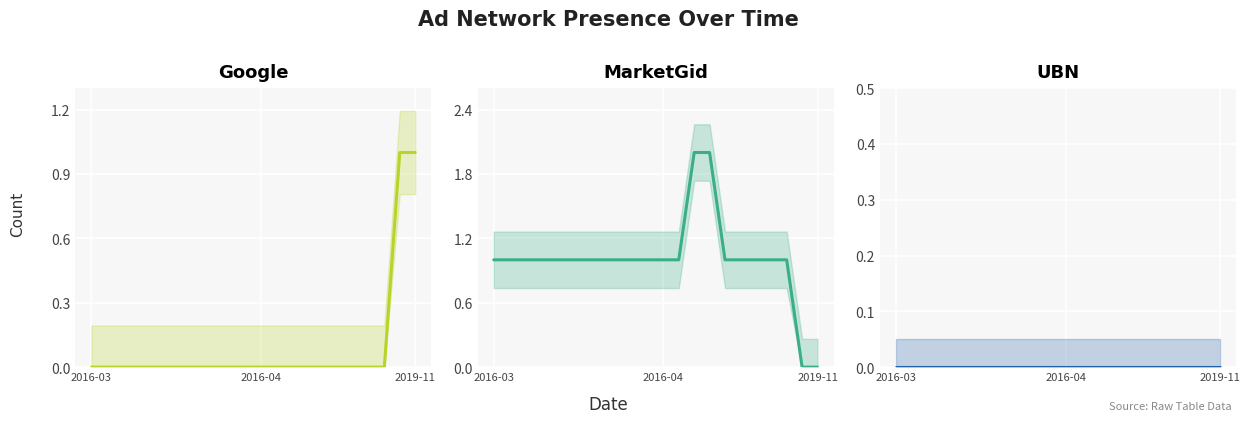

Where do MarketGid and Google first cross each other?

19 and 20